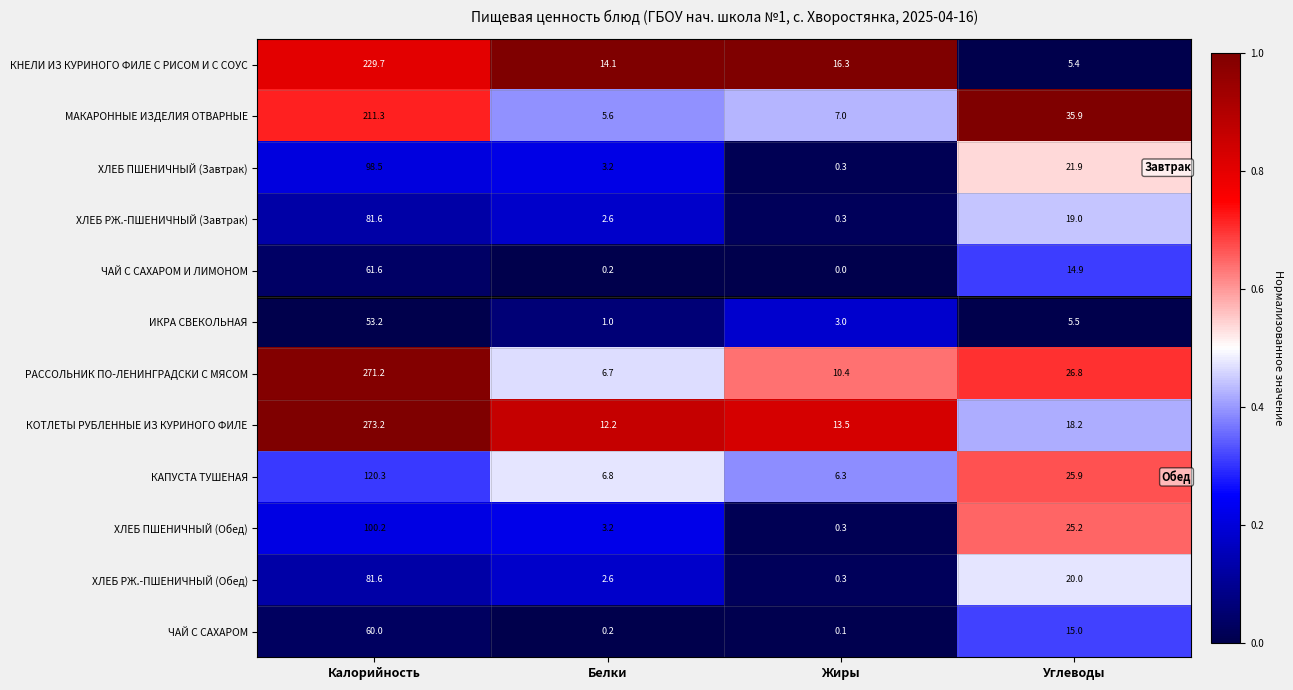

The value of ИКРА СВЕКОЛЬНАЯ at Жиры is 3.0. True or false?

True